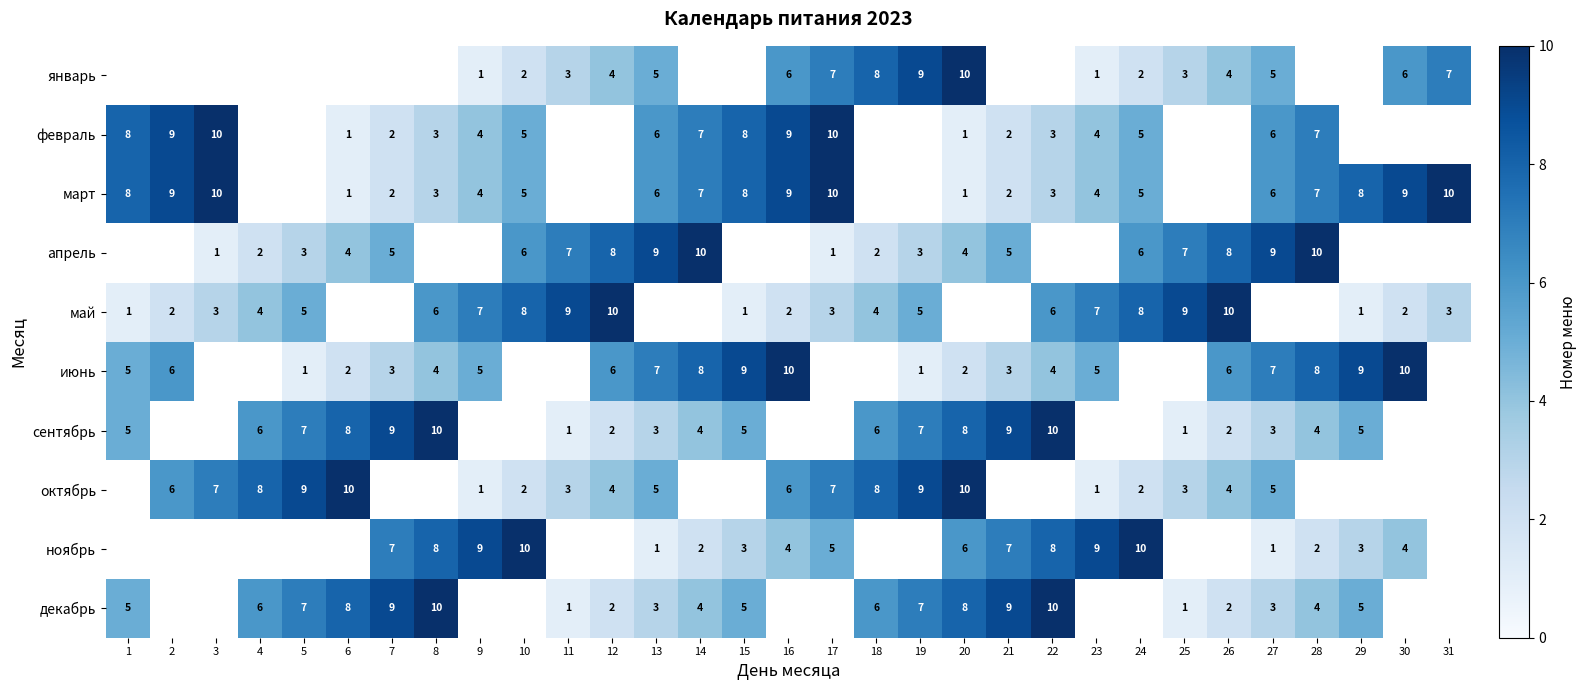

The март series shows 6 at 13. True or false?

True